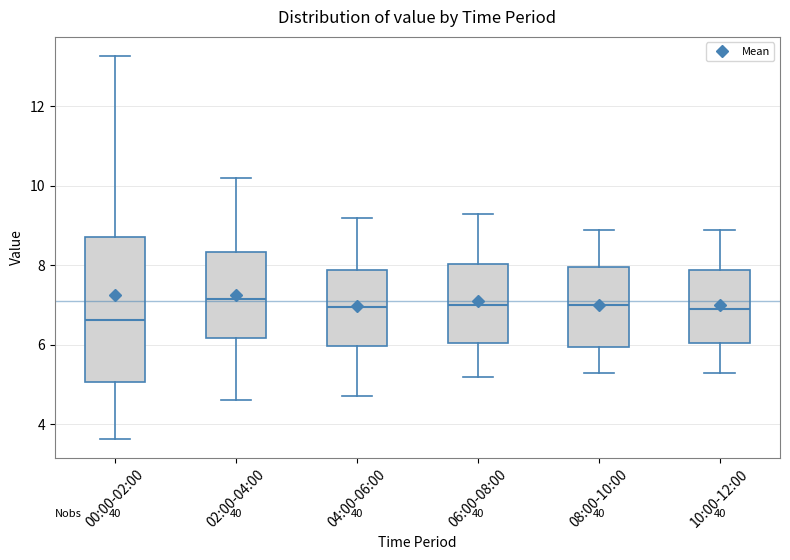

Reading left to right, transcribe this box plot: for each box, give where its median line is, the range the box spans, and where its two whiskers end, as read against the y-axis. The values are not printed on the chart, so give them approximately, as read against the axis.

00:00-02:00: median 6.6, box 5.0 to 8.8, whiskers 3.6 to 13.2
02:00-04:00: median 7.2, box 6.2 to 8.4, whiskers 4.6 to 10.2
04:00-06:00: median 7.0, box 6.0 to 7.8, whiskers 4.8 to 9.2
06:00-08:00: median 7.0, box 6.0 to 8.0, whiskers 5.2 to 9.4
08:00-10:00: median 7.0, box 6.0 to 8.0, whiskers 5.4 to 9.0
10:00-12:00: median 7.0, box 6.0 to 7.8, whiskers 5.4 to 9.0